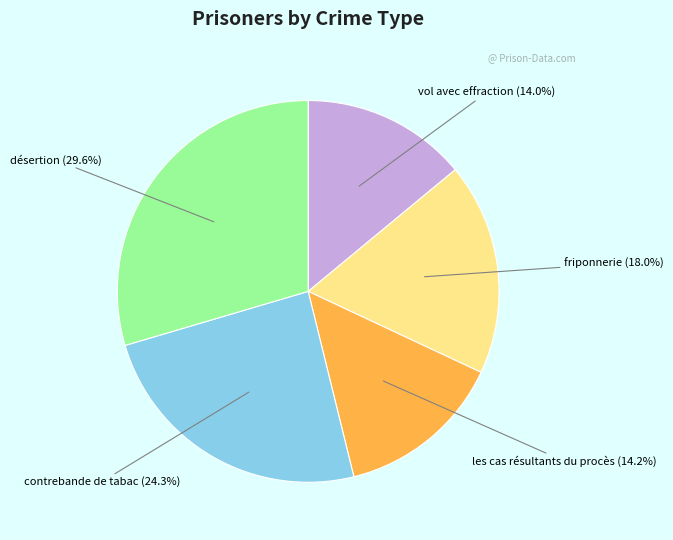

Does any single category account for the majority?

No